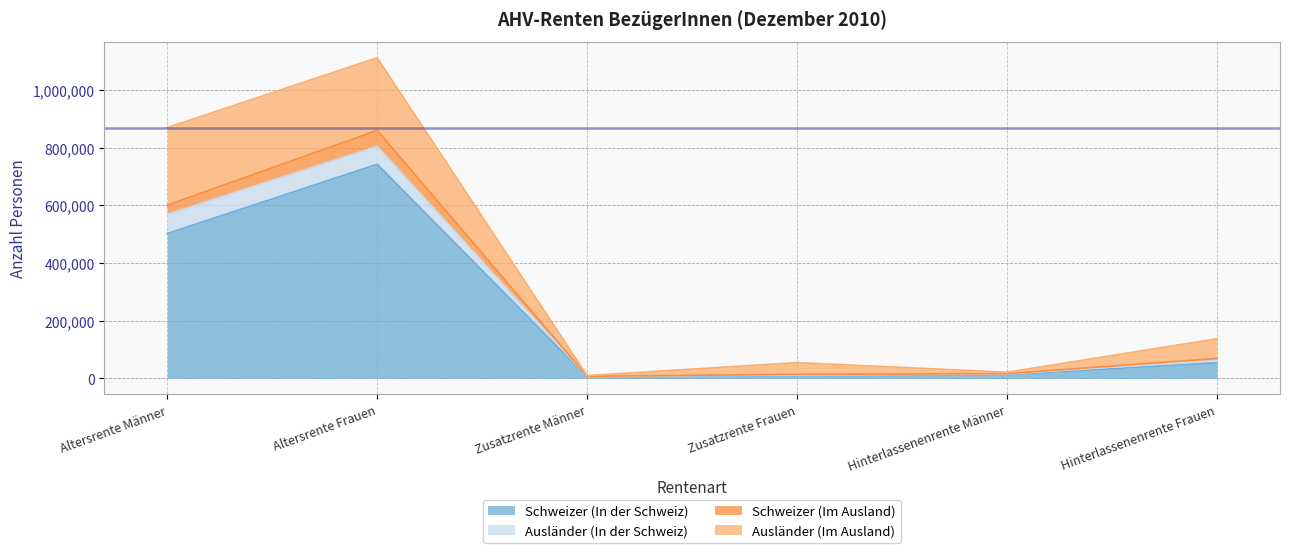

At which label is Schweizer (In der Schweiz) closest to 374137?

Altersrente Männer